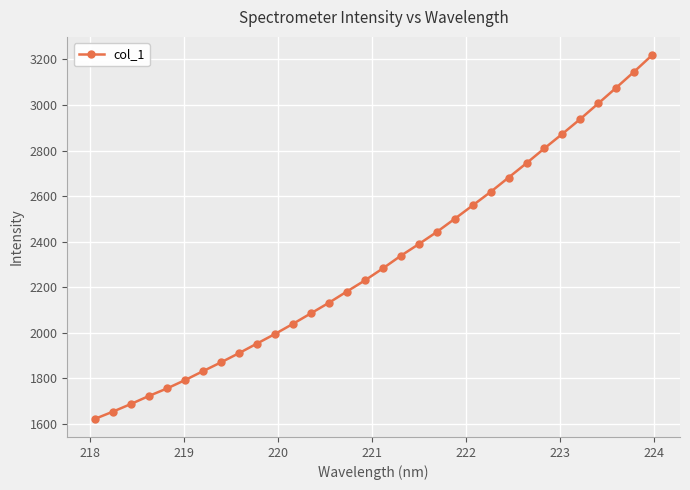

True or false: the data has more than 2 interior local peaks.

False